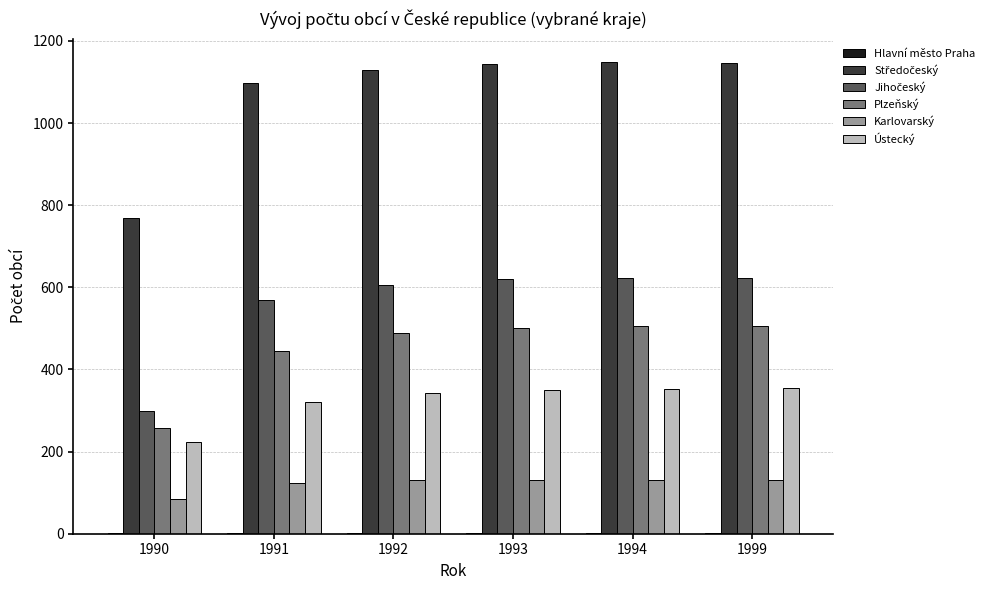

Is it true that Karlovarský equals 130 at 1992?

True